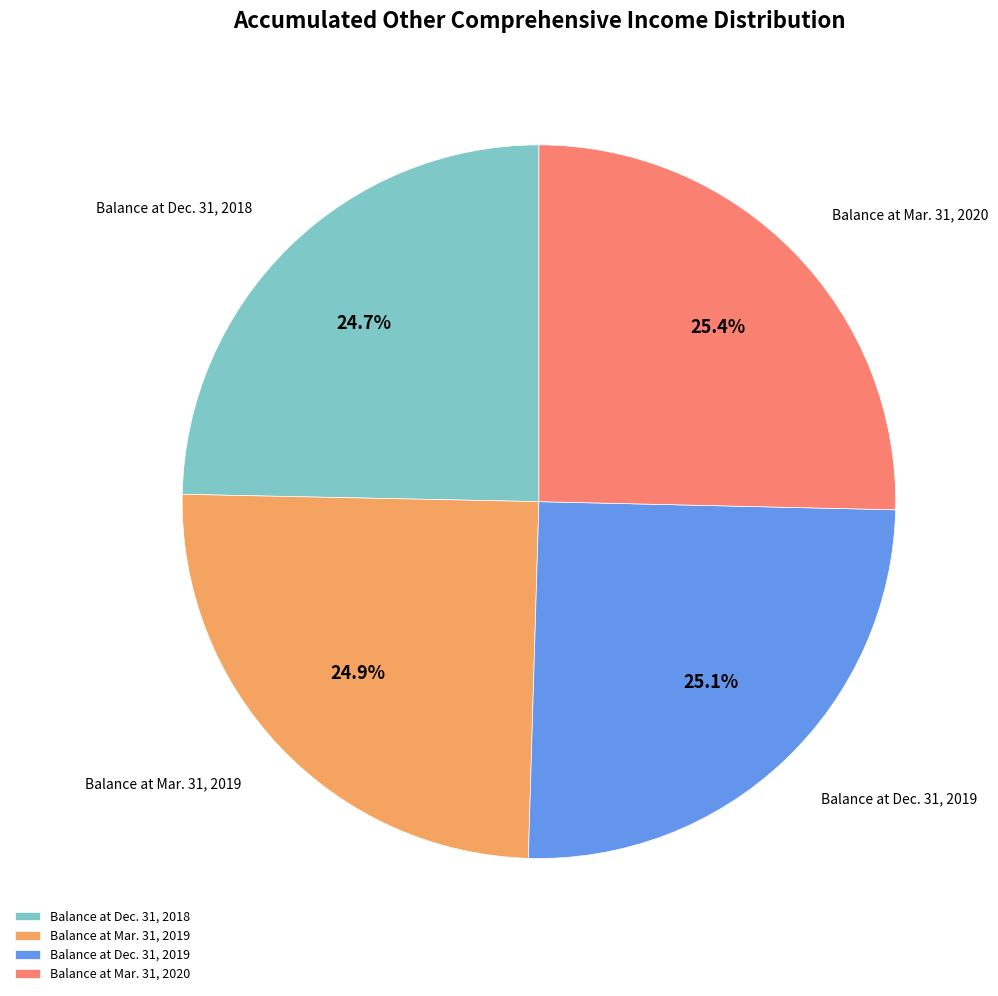

The Balance at Dec. 31, 2019 slice represents 25% of the pie. True or false?

True